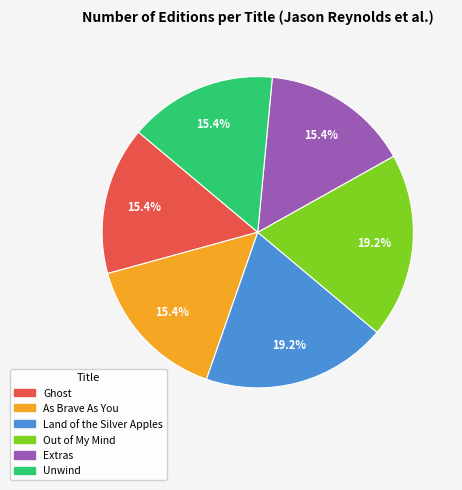

Does Unwind represent more than half of the total?

No